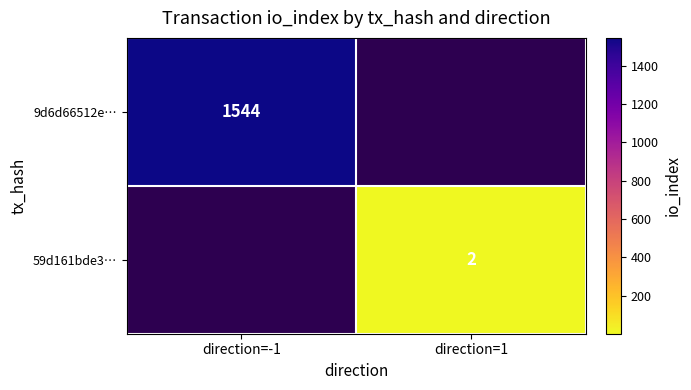

The 59d161bde3… series shows 1 at direction=1. True or false?

False